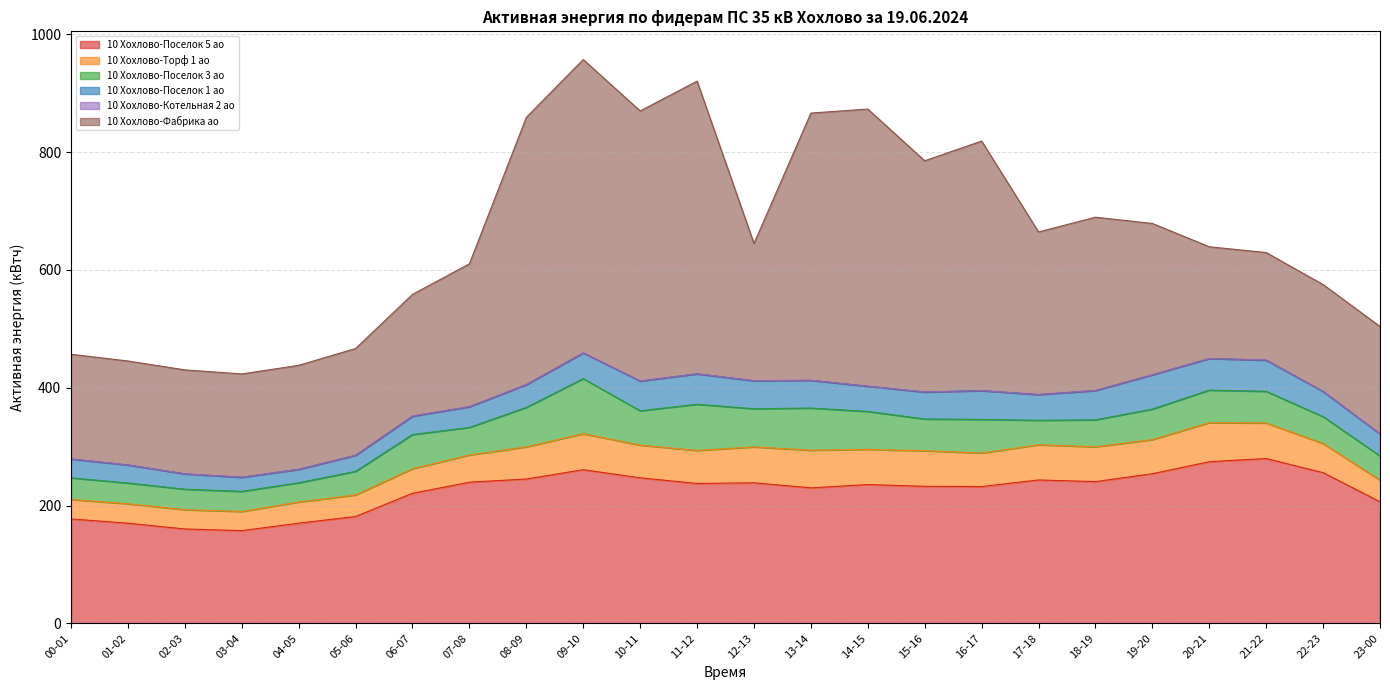

Reading right to left, extract all data points from this chart.

10 Хохлово-Поселок 5 ао: 206.4	255.8	279.8	274.4	254.0	240.6	243.4	232.2	232.6	235.6	230.0	238.6	237.4	247.0	260.8	245.0	239.6	220.8	181.4	170.0	157.4	160.2	170.0	177.2
10 Хохлово-Торф 1 ао: 36.6	49.5	60.3	66.3	57.9	59.1	59.7	57.0	60.3	59.7	63.9	60.9	56.1	55.5	61.2	54.6	46.2	41.7	36.6	36.0	32.4	32.7	33.0	33.0
10 Хохлово-Поселок 3 ао: 41.2	45.6	53.8	55.2	51.8	45.8	41.6	57.0	54.0	64.4	71.6	64.8	78.4	58.4	93.4	67.0	46.8	58.0	40.0	32.6	34.2	34.8	35.2	36.8
10 Хохлово-Поселок 1 ао: 37.2	42.6	52.8	53.6	58.2	49.6	43.6	48.8	45.6	42.8	47.0	47.4	51.6	50.4	43.6	38.6	35.0	31.0	27.2	22.8	23.8	26.0	30.6	31.8
10 Хохлово-Котельная 2 ао: 0.2	0.4	0.4	0.2	0.2	0.4	0.2	0.2	0.4	0.2	0.2	0.4	0.2	0.2	0.2	0.2	0.4	0.6	0.2	0.2	0.4	0.2	0.2	0.4
10 Хохлово-Фабрика ао: 182.4	181.2	182.4	189.6	256.8	294.0	276.0	423.6	392.4	470.4	453.6	232.8	496.8	458.4	498.0	453.6	242.4	206.4	181.2	176.4	175.2	176.4	176.4	177.6